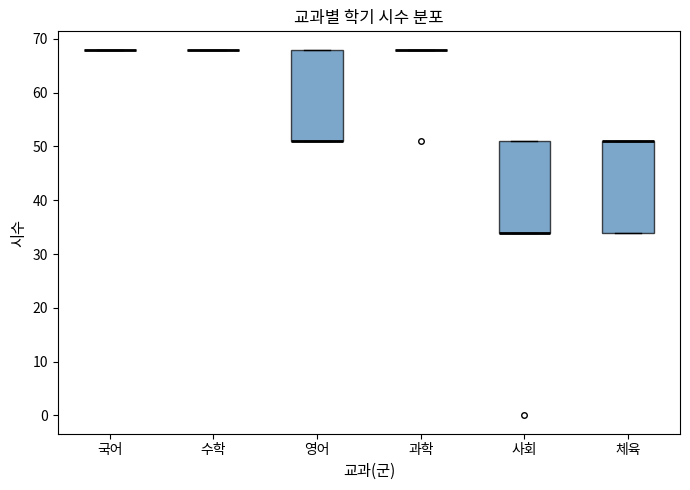

Reading left to right, read every box against the y-axis: the position of its median line, the range the box covers, and the ends of its whiskers. The values are not printed on the chart, so give them approximately, as read against the axis.

국어: box collapsed to a line at 68, whiskers 68 to 68
수학: box collapsed to a line at 68, whiskers 68 to 68
영어: median 51 (drawn on the box's lower edge), box 51 to 68, whiskers 51 to 68
과학: box collapsed to a line at 68, whiskers 68 to 68
사회: median 34 (drawn on the box's lower edge), box 34 to 51, whiskers 34 to 51
체육: median 51 (drawn on the box's upper edge), box 34 to 51, whiskers 34 to 51